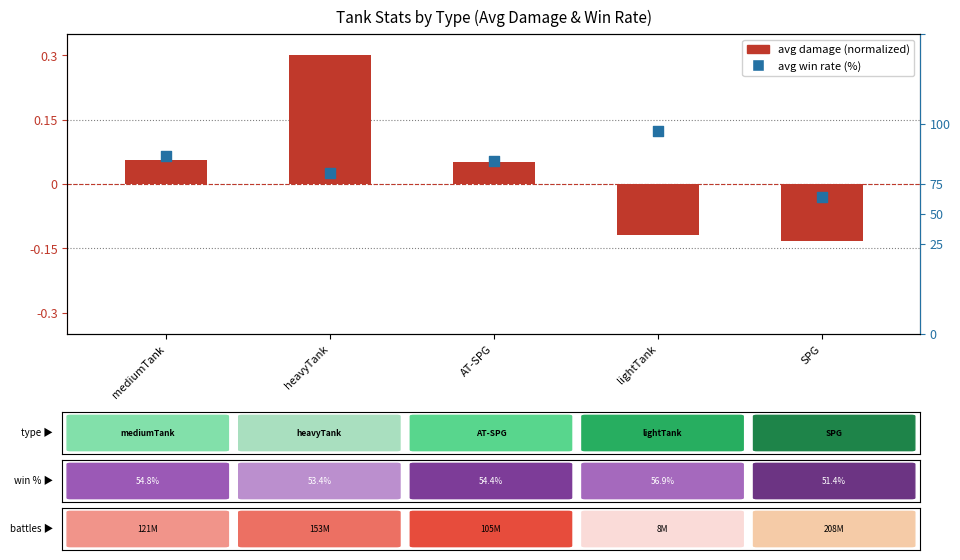

Which series has the largest Y range (max minus min)?

avg win rate (%)